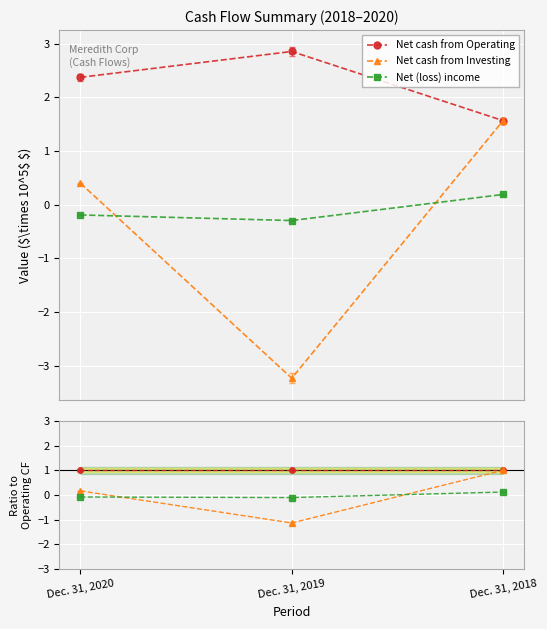

At Dec. 31, 2020, list the series in order from largest to smallest.

Net cash from Operating, Net cash from Investing, Net (loss) income